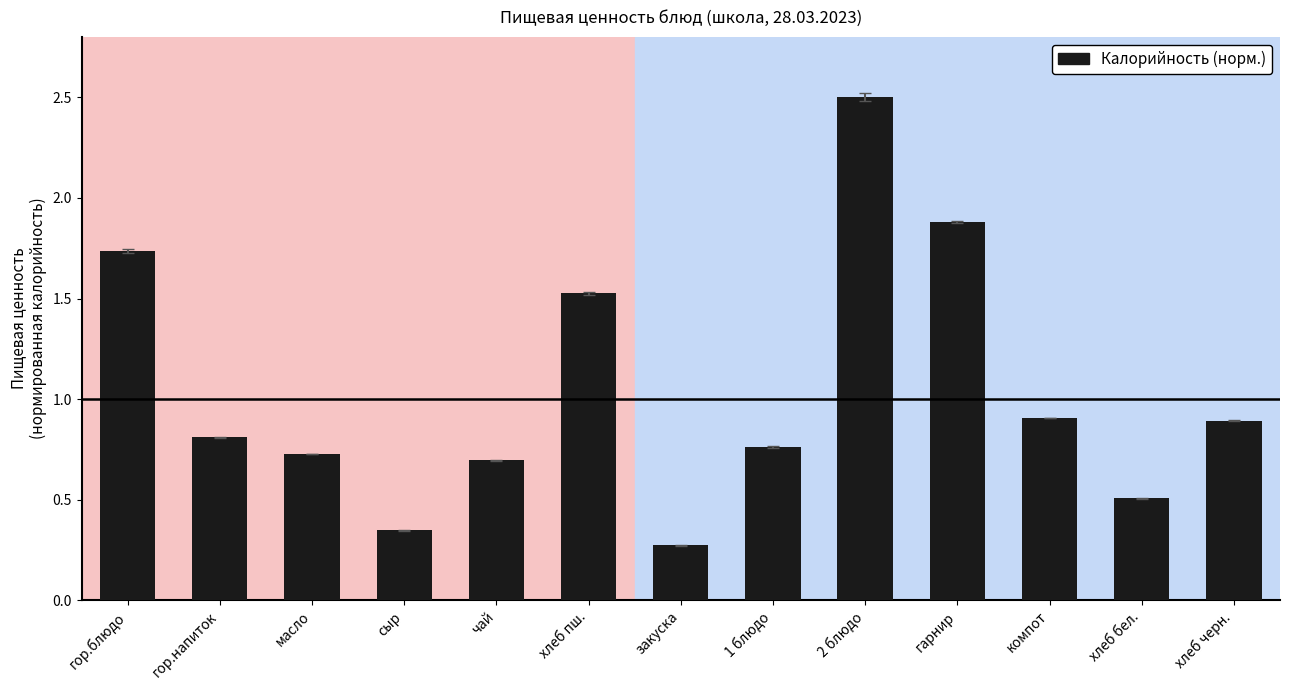

Between закуска and хлеб бел., which is larger?

хлеб бел.